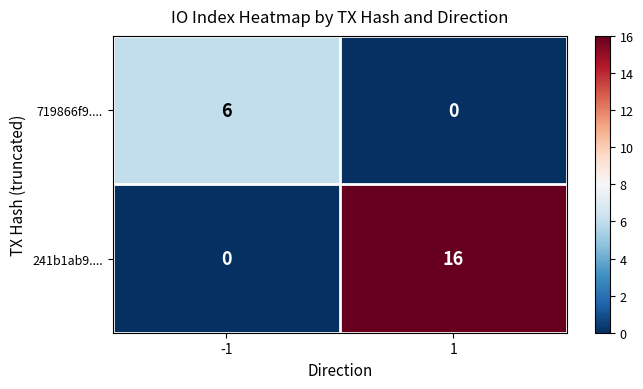

Is it true that 241b1ab9.... equals 0 at -1?

True